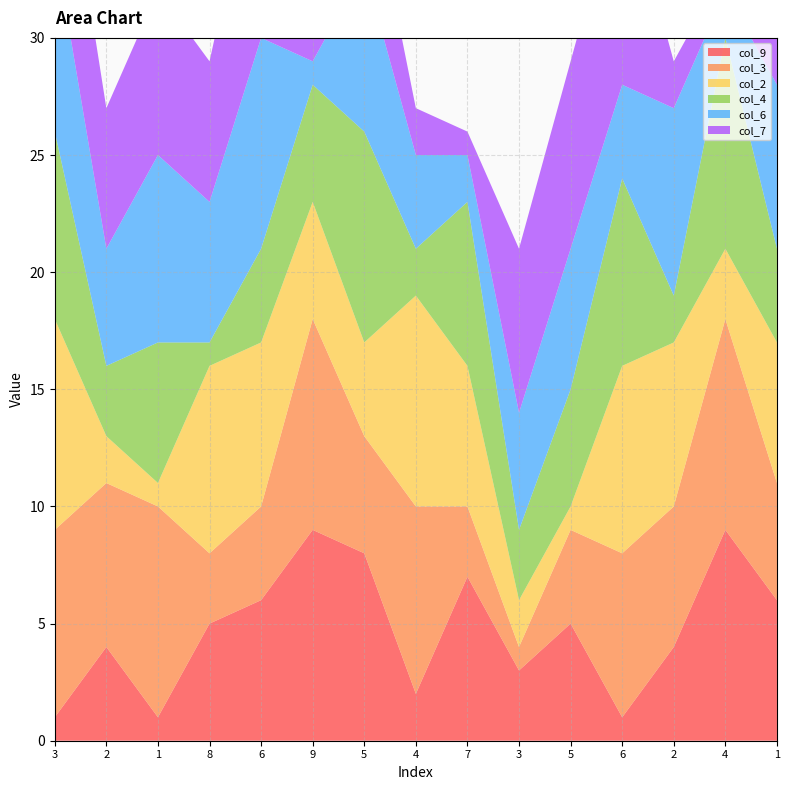

Reading left to right, what are all the values shown in this chart?

col_9: 1	4	1	5	6	9	8	2	7	3	5	1	4	9	6
col_3: 8	7	9	3	4	9	5	8	3	1	4	7	6	9	5
col_2: 9	2	1	8	7	5	4	9	6	2	1	8	7	3	6
col_4: 8	3	6	1	4	5	9	2	7	3	5	8	2	9	4
col_6: 8	5	8	6	9	1	7	4	2	5	6	4	8	2	7
col_7: 7	6	7	6	9	8	5	2	1	7	8	9	2	1	5